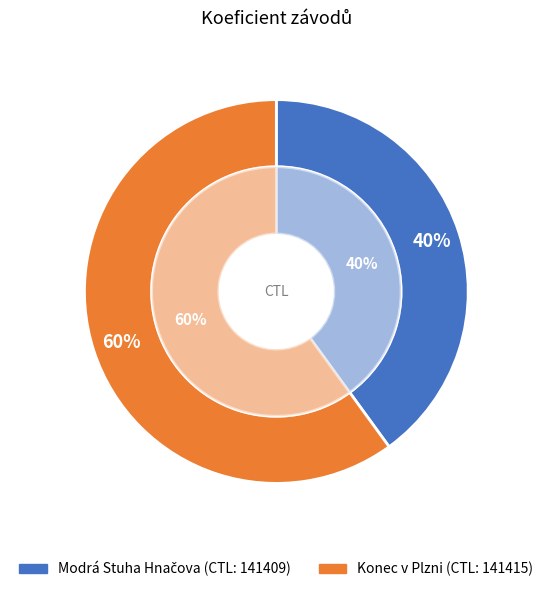

Rank the categories by value from lowest to highest.

141409, 141415